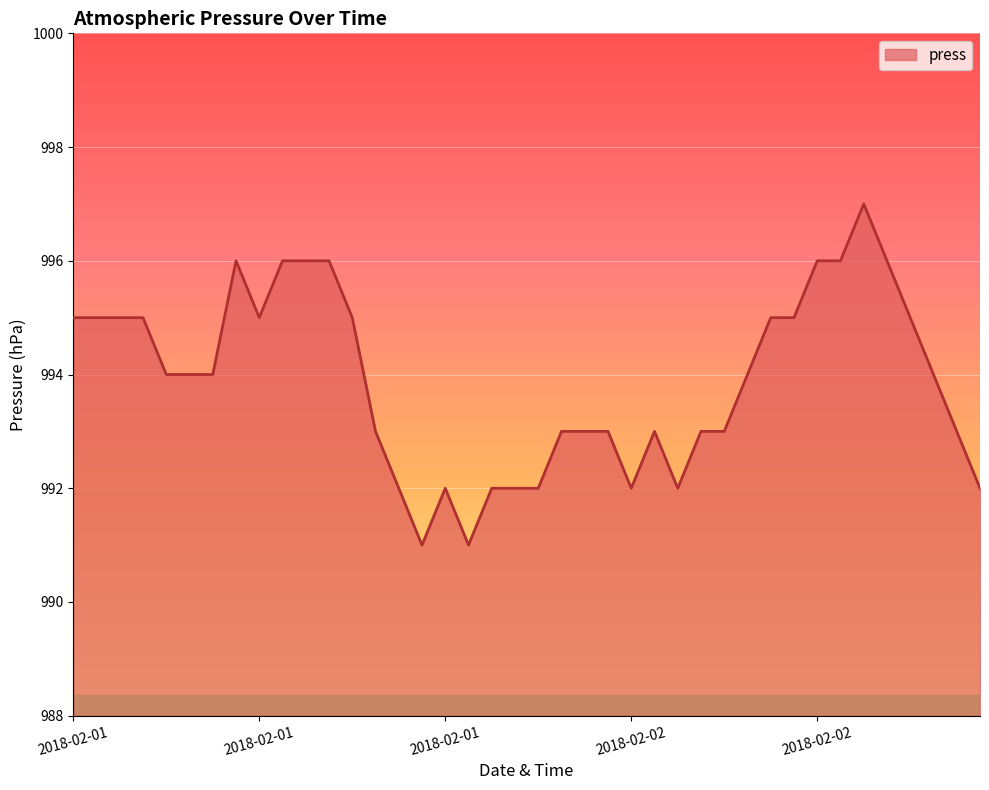

What is the greatest value displayed?

997